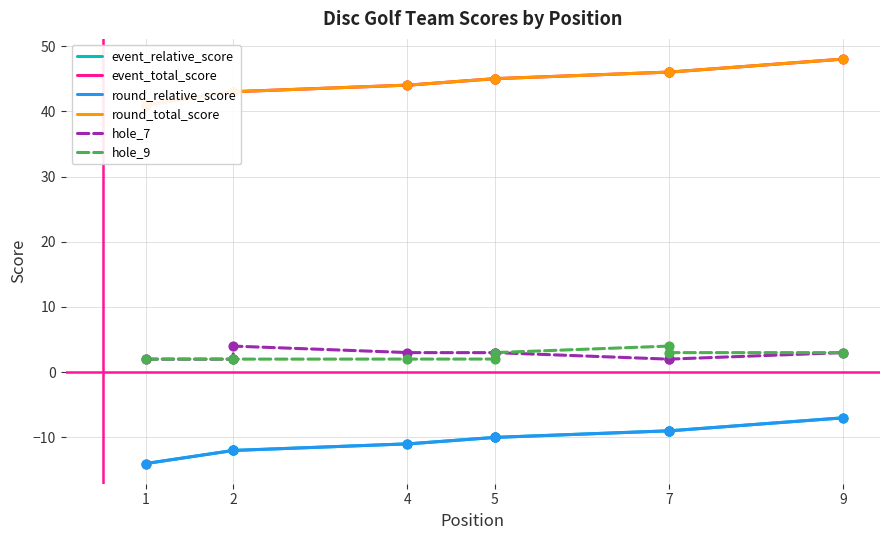

At which category is the sum across all series the highest?

9